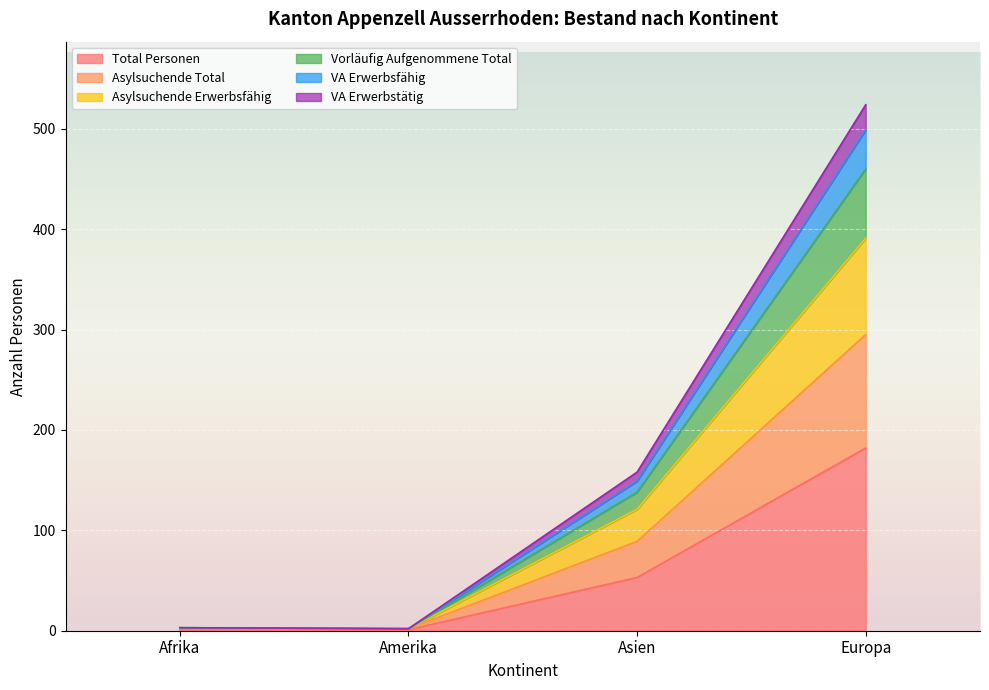

In VA Erwerbsfähig, how many points are lower than both neighbors (excluding endpoints)?

1